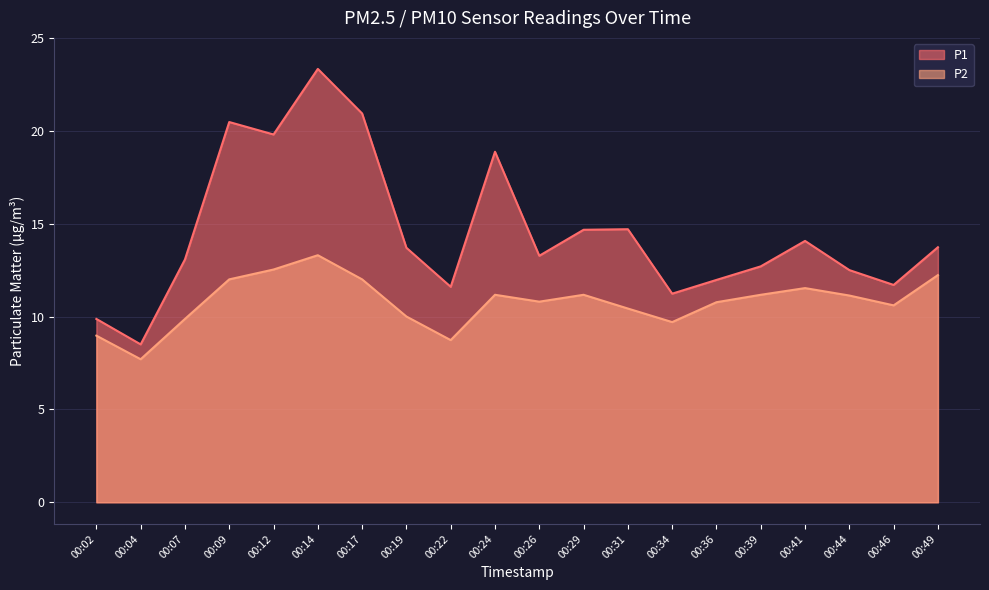

Is it true that P2 equals 11.2 at 00:24?

True